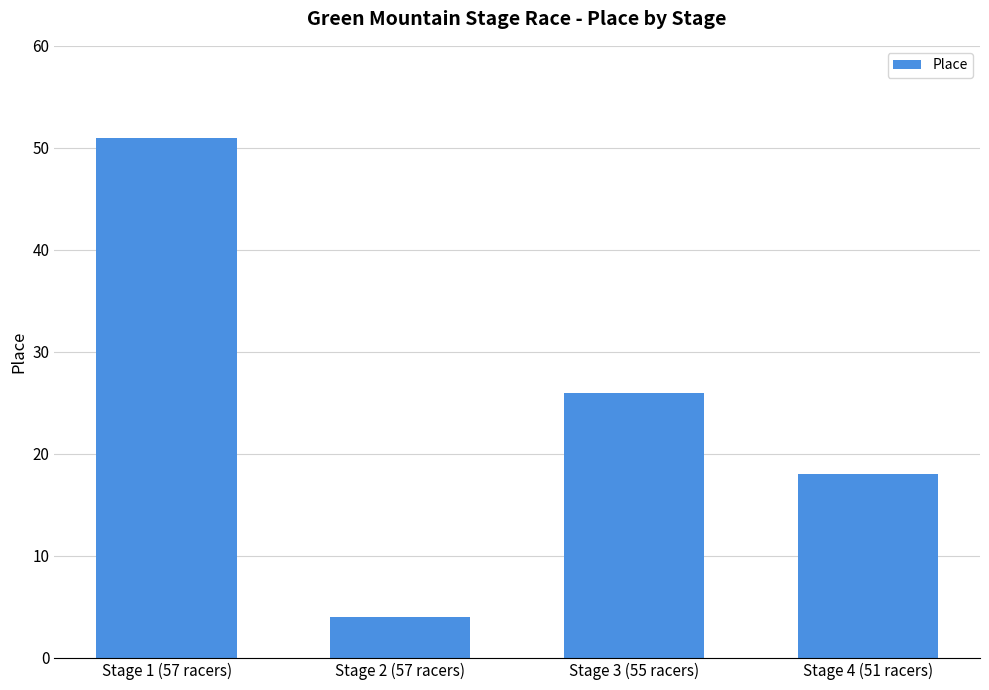

List the labels in order of value, largest first.

Stage 1 (57 racers), Stage 3 (55 racers), Stage 4 (51 racers), Stage 2 (57 racers)